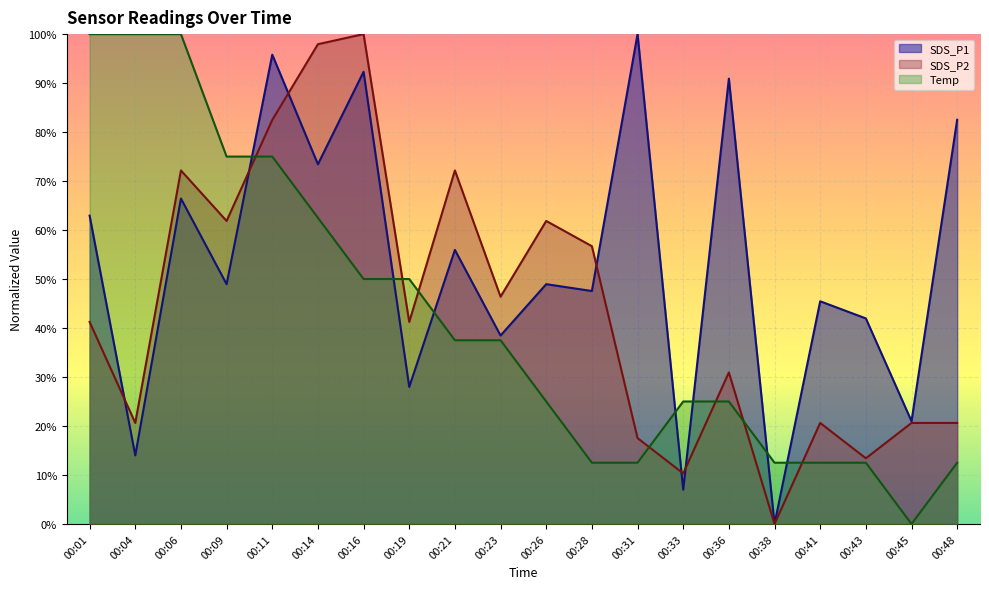

Which category has the lowest value in the Temp series?

00:45